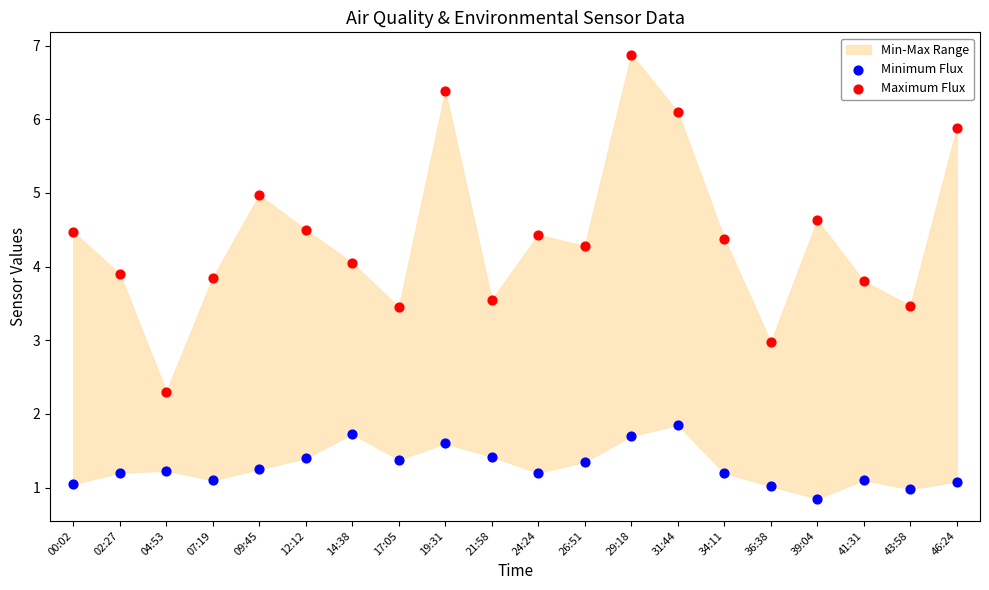

Which series contains the lowest Y value?

Minimum Flux